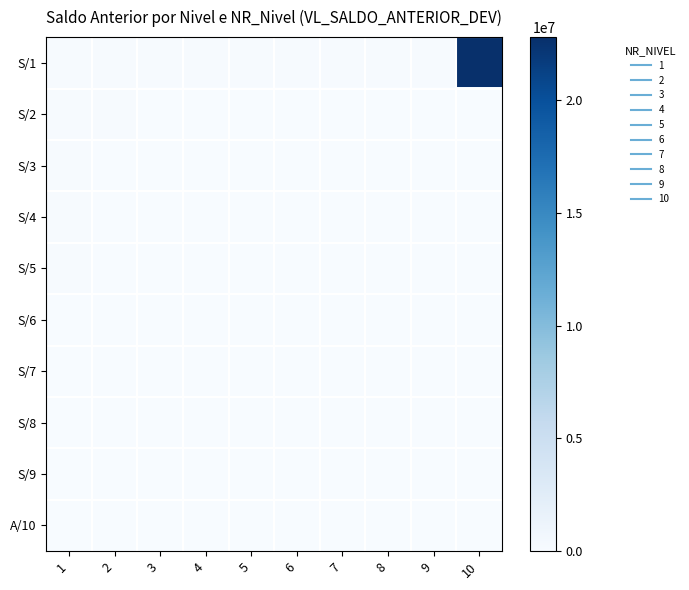

At which category is the sum across all series the highest?

10